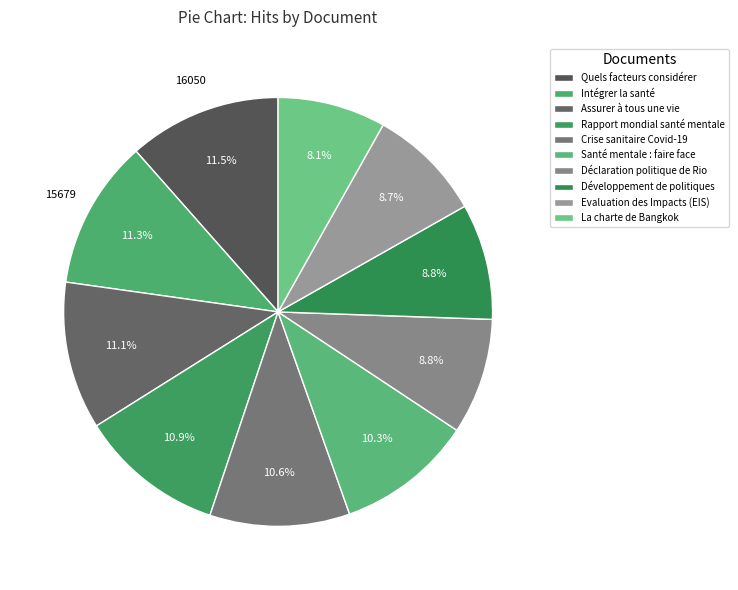

Count the number of slices in the pie.

10